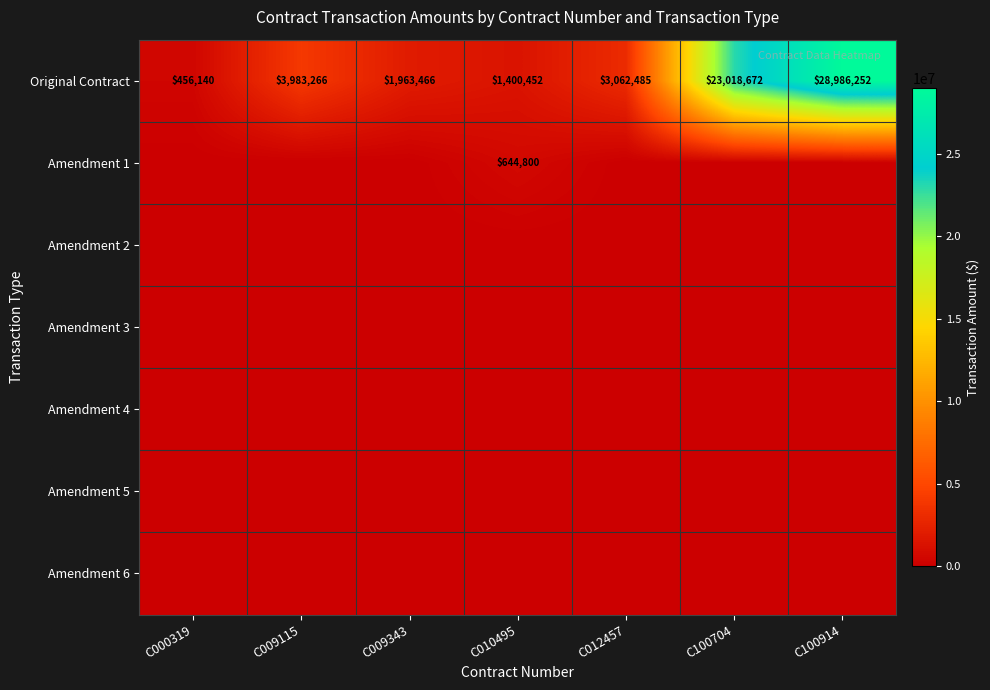

The Original Contract series shows 3983266 at C009115. True or false?

True